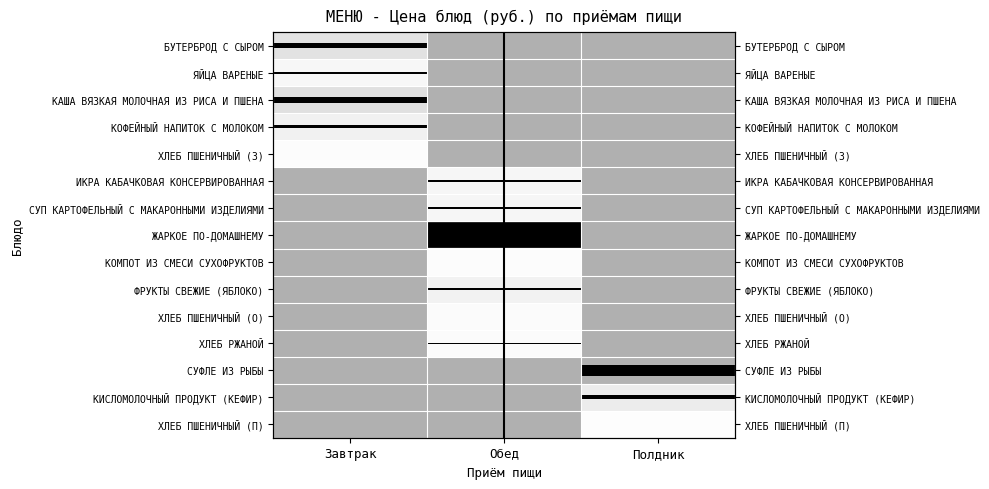

Rank the series by their maximum value, from highest to lowest.

КАША ВЯЗКАЯ МОЛОЧНАЯ ИЗ РИСА И ПШЕНА, БУТЕРБРОД С СЫРОМ, КОФЕЙНЫЙ НАПИТОК С МОЛОКОМ, ХЛЕБ ПШЕНИЧНЫЙ (З), ИКРА КАБАЧКОВАЯ КОНСЕРВИРОВАННАЯ, СУП КАРТОФЕЛЬНЫЙ С МАКАРОННЫМИ ИЗДЕЛИЯМИ, ЖАРКОЕ ПО-ДОМАШНЕМУ, КОМПОТ ИЗ СМЕСИ СУХОФРУКТОВ, ФРУКТЫ СВЕЖИЕ (ЯБЛОКО), ХЛЕБ ПШЕНИЧНЫЙ (О), ХЛЕБ РЖАНОЙ, СУФЛЕ ИЗ РЫБЫ, КИСЛОМОЛОЧНЫЙ ПРОДУКТ (КЕФИР), ХЛЕБ ПШЕНИЧНЫЙ (П), ЯЙЦА ВАРЕНЫЕ